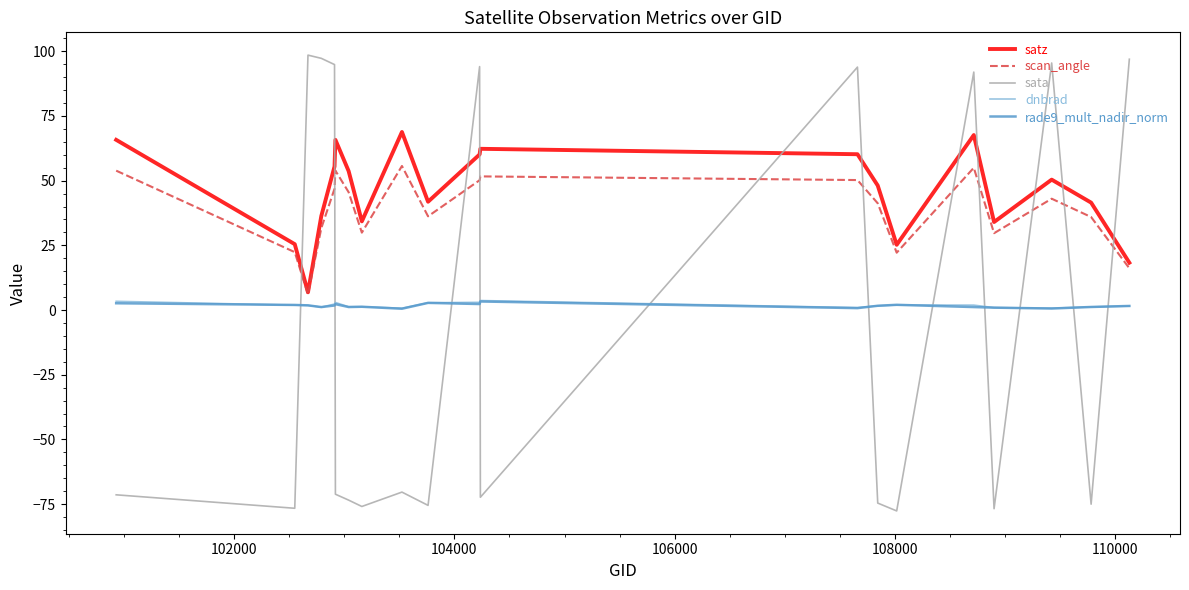

What is the maximum value shown in the chart?

98.5